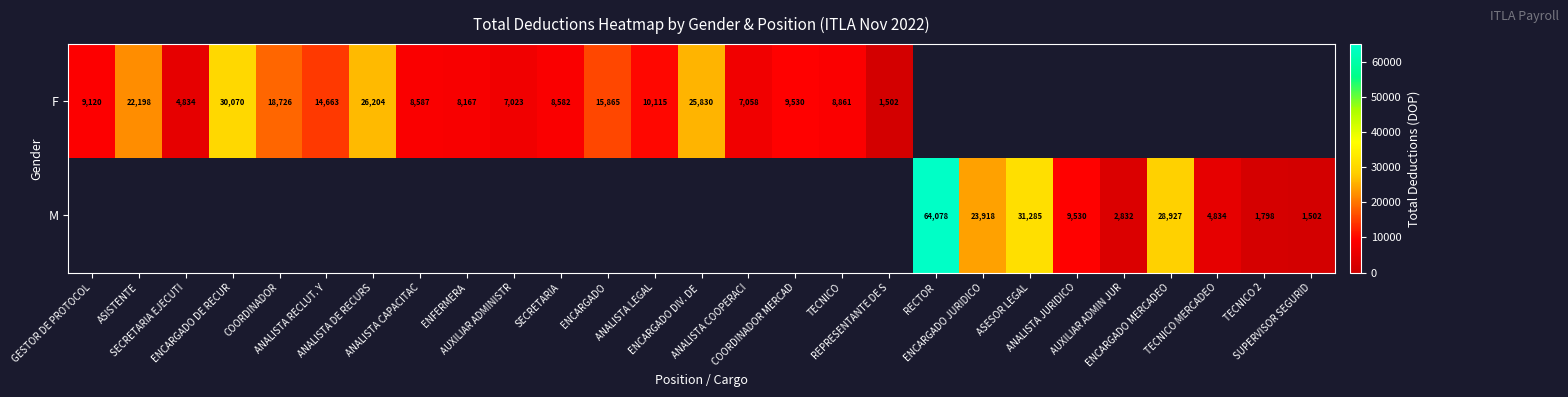

Is the value of F at ANALISTA LEGAL greater than the value of M at ANALISTA RECLUT. Y?

No